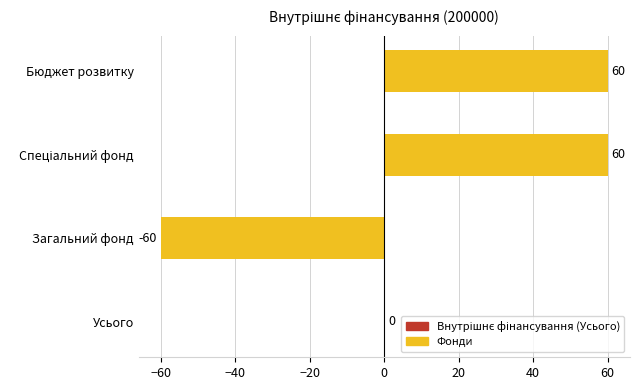

What is the sum of all values?

60